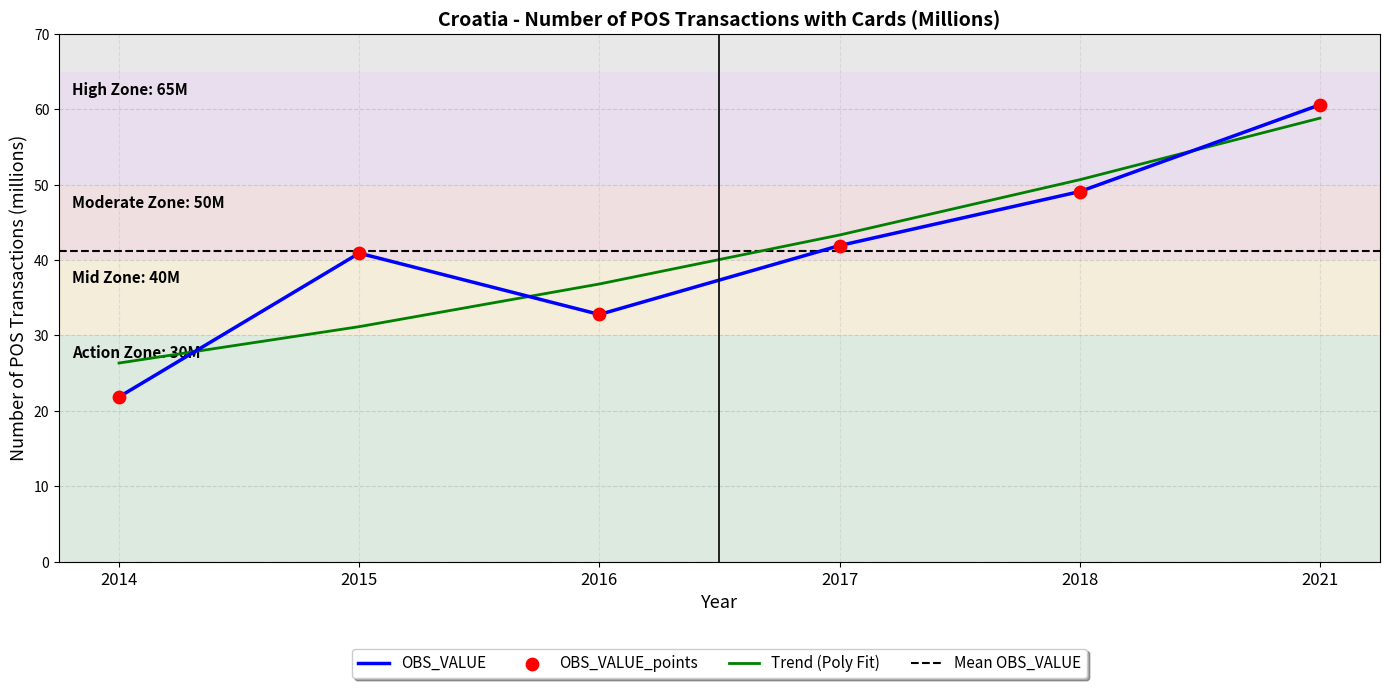

Which has a higher value, 2015 or 2018?

2018